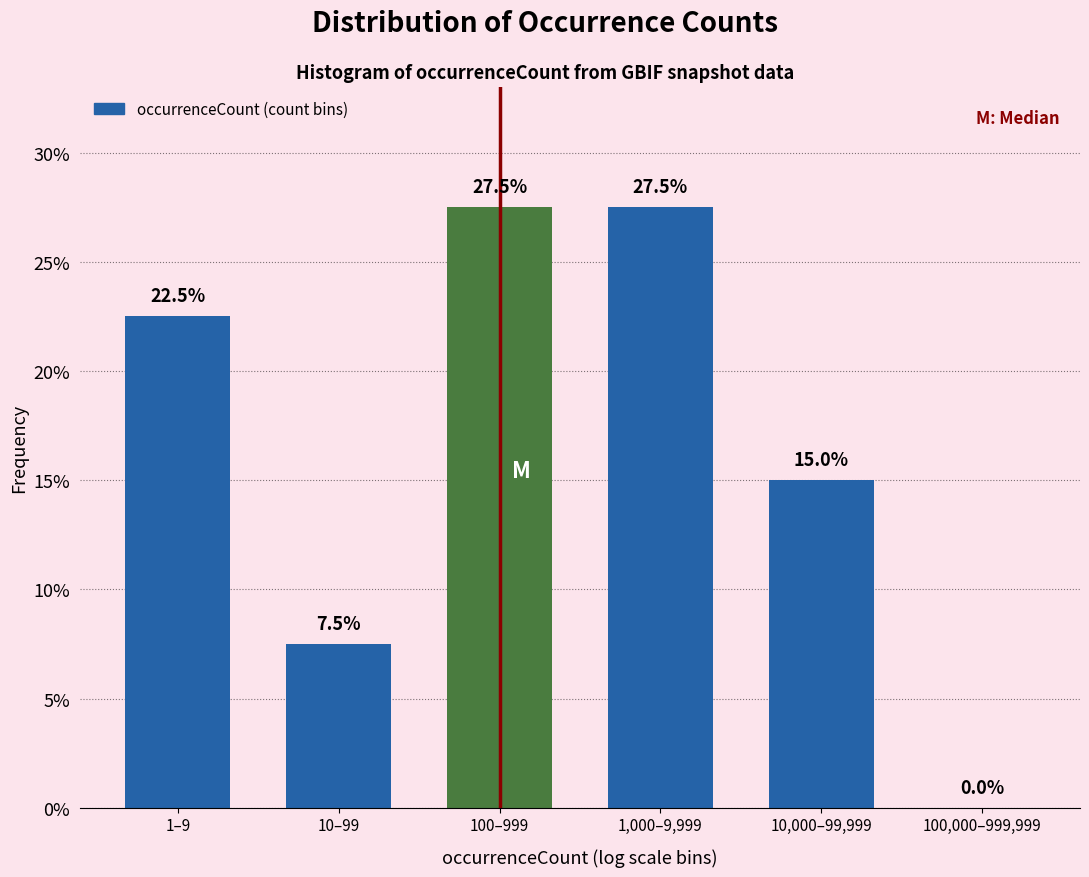

Reading left to right, what are all the values shown in this chart?

1–9=22.5	10–99=7.5	100–999=27.5	1,000–9,999=27.5	10,000–99,999=15.0	100,000–999,999=0.0